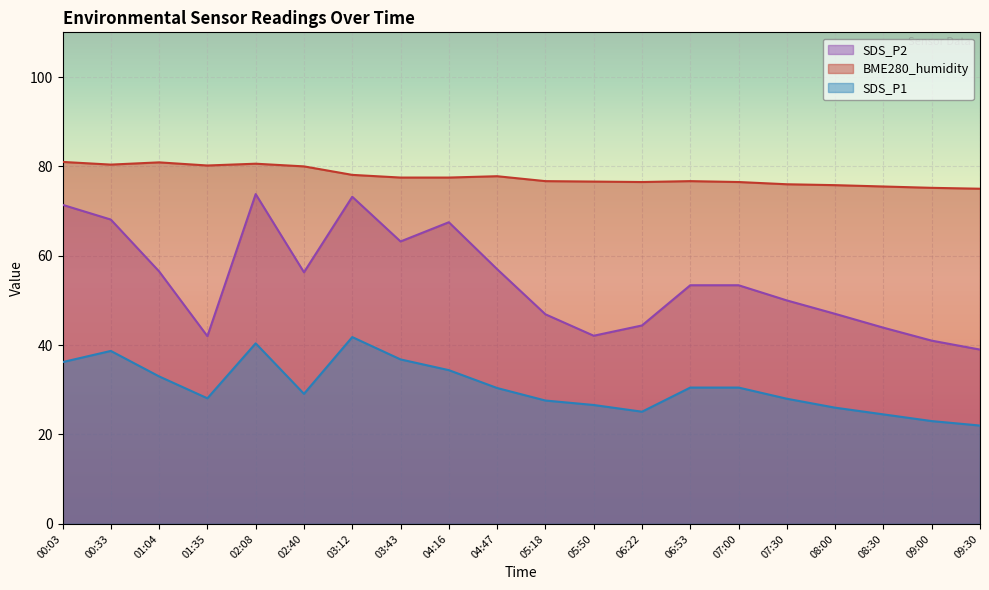

What is the value of the SDS_P1 point at the 5th from the left?

40.4